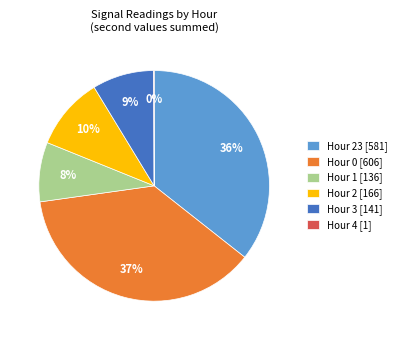

Between Hour 1 [136] and Hour 0 [606], which is larger?

Hour 0 [606]